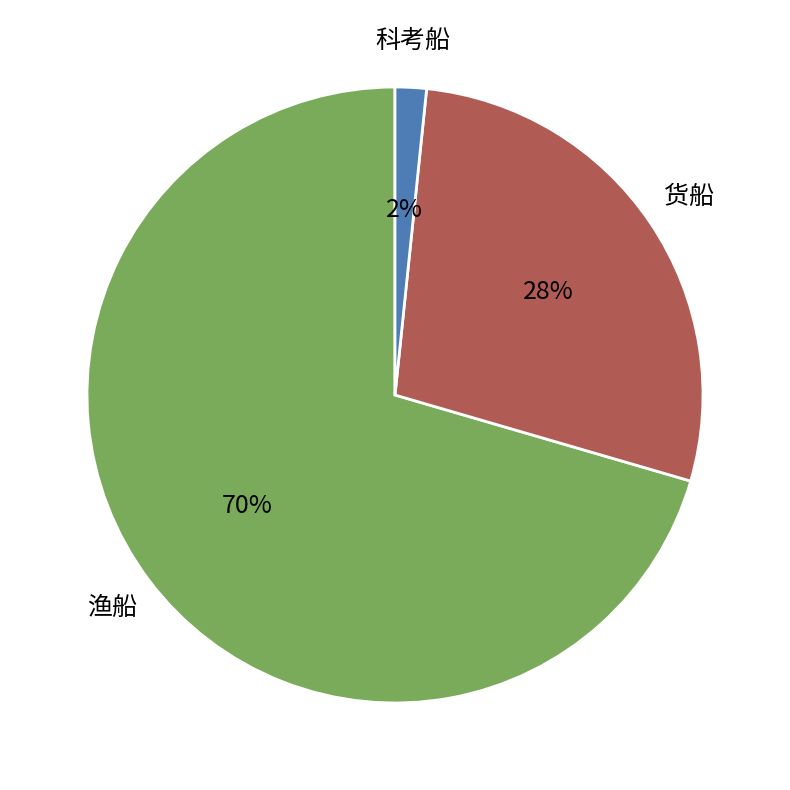

Which has a higher value, 渔船 or 货船?

渔船